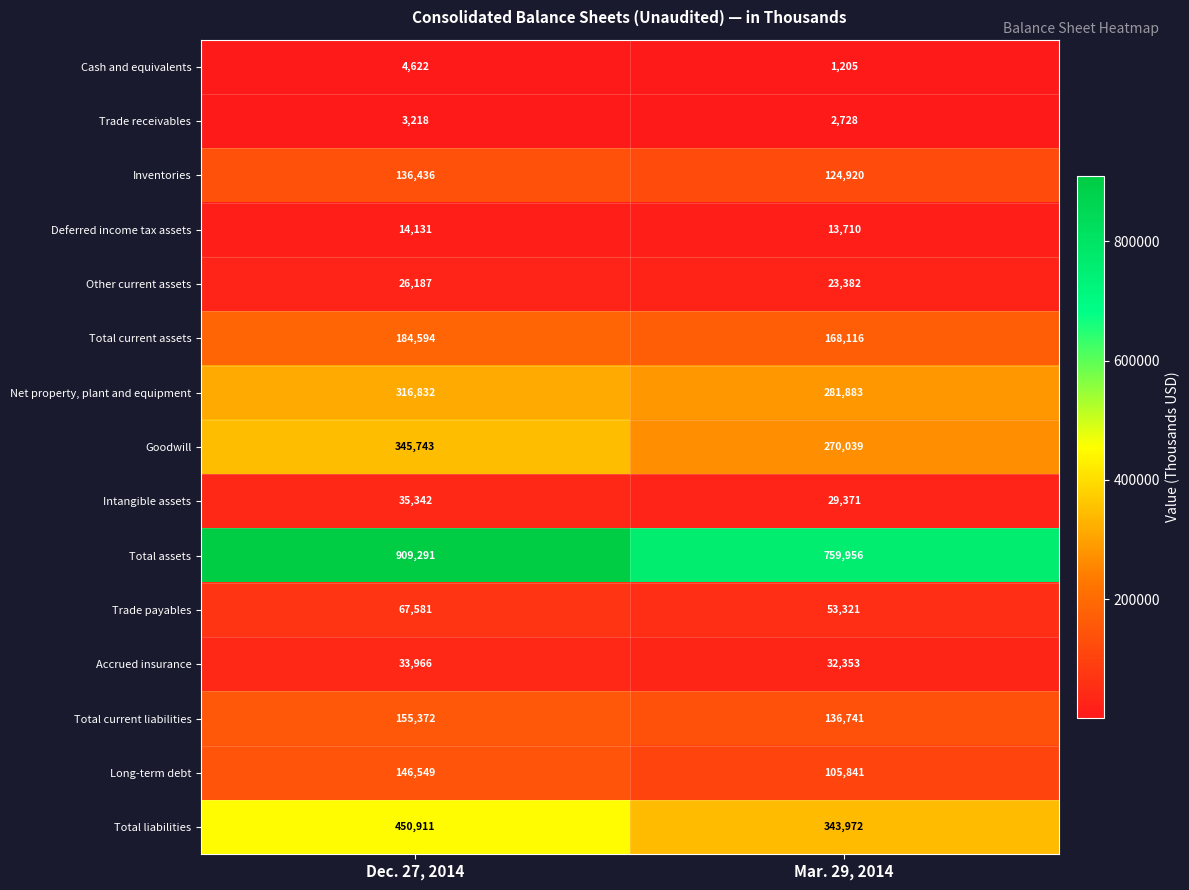

Which series changed the most between Dec. 27, 2014 and Mar. 29, 2014?

Total assets